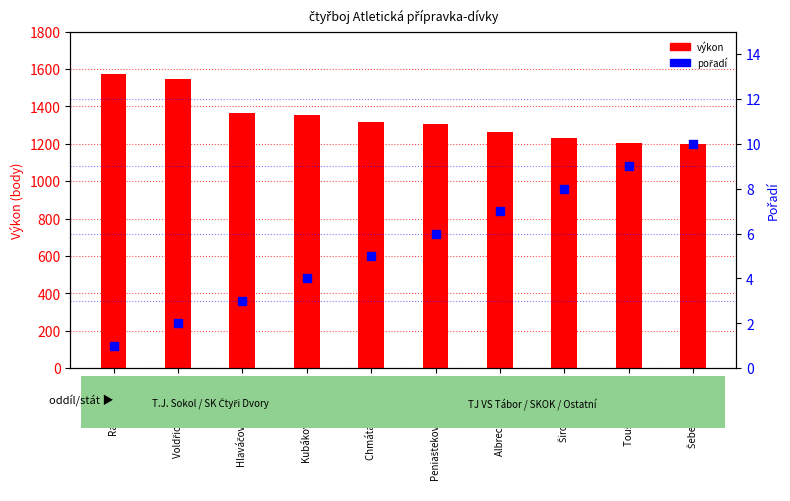

Which series reaches the maximum Y coordinate?

výkon